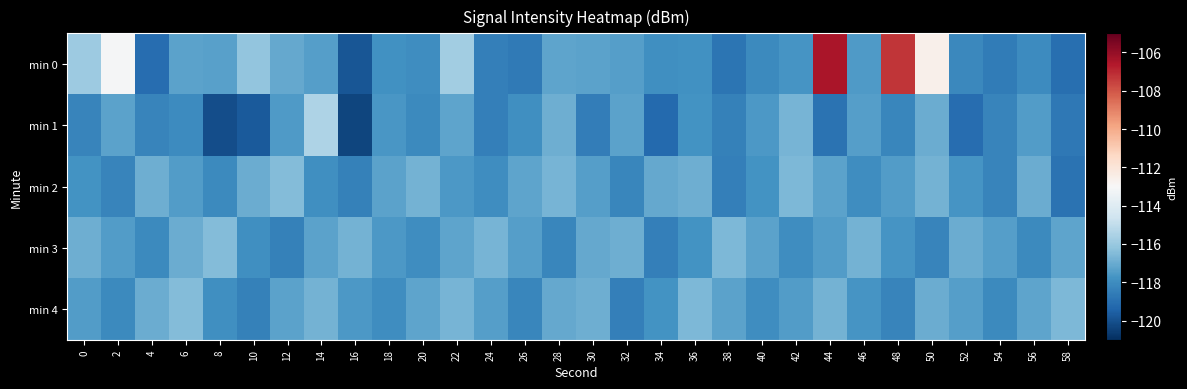

What is the spread (max minus min) of values at 0?

2.4